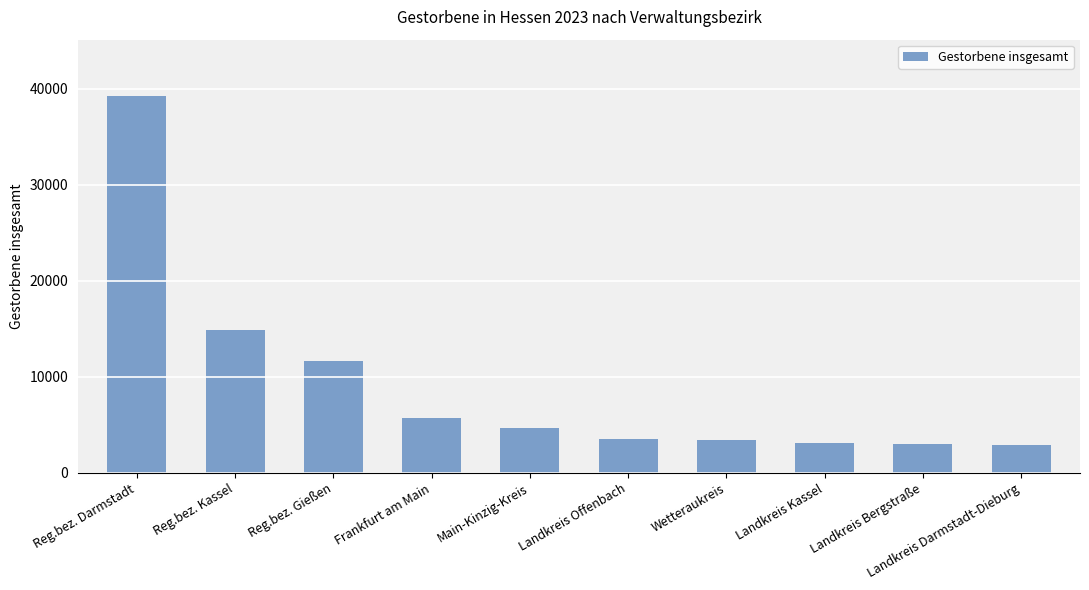

Which category has the highest value across all series?

Reg.bez. Darmstadt